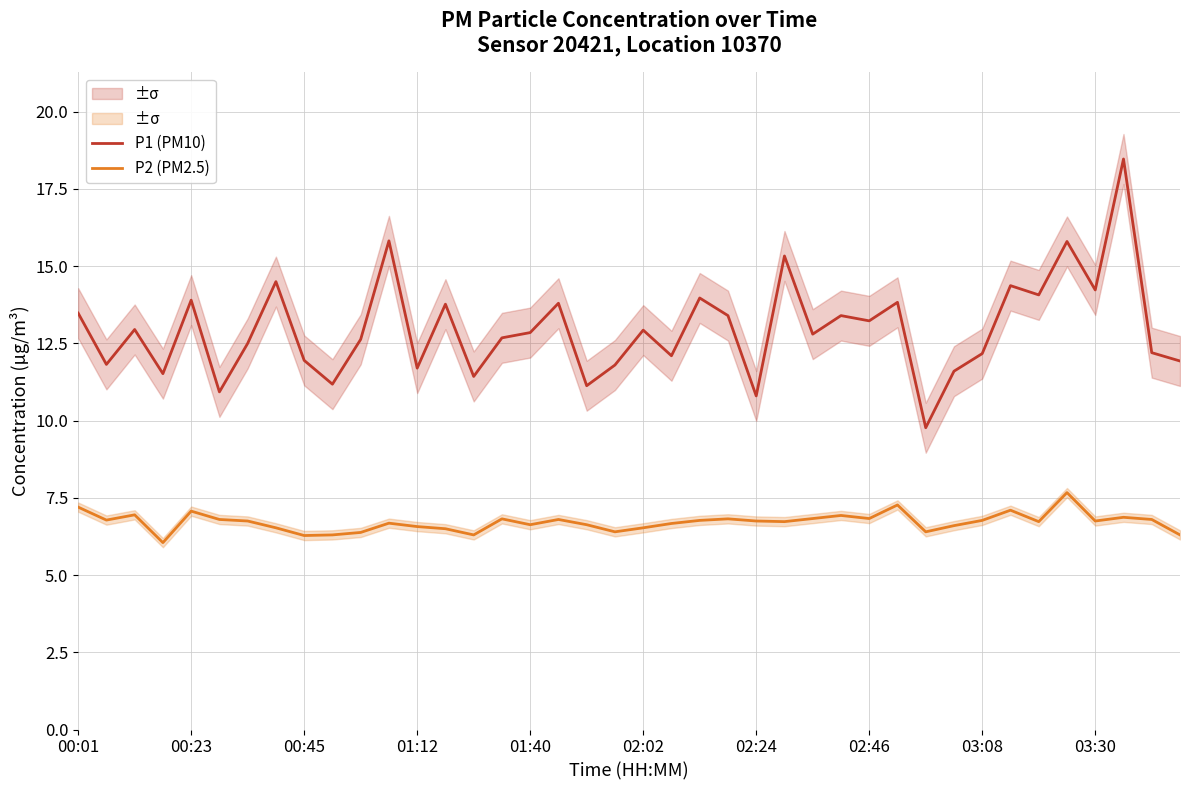

True or false: P1 (PM10) has more than 2 points higher than both neighbors.

True